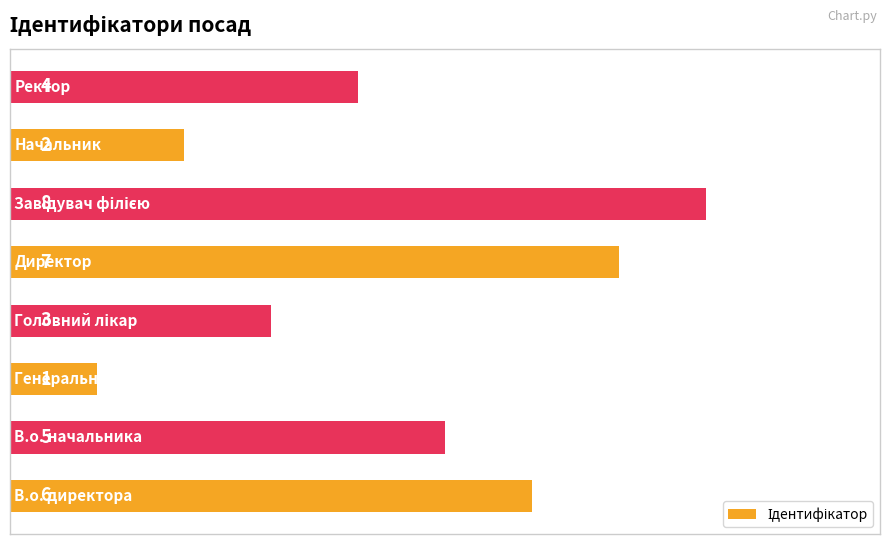

Reading top to bottom, what are all the values shown in this chart?

4	2	8	7	3	1	5	6